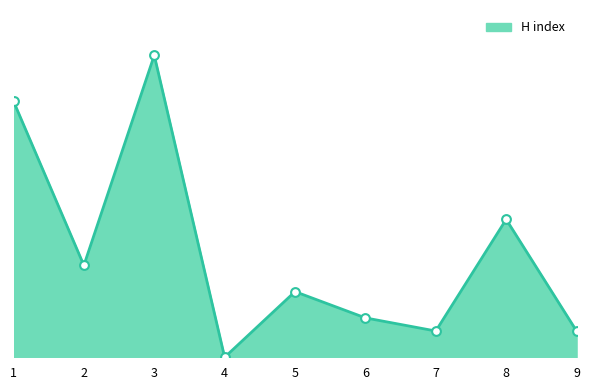

Does the chart have visible grid lines?

No